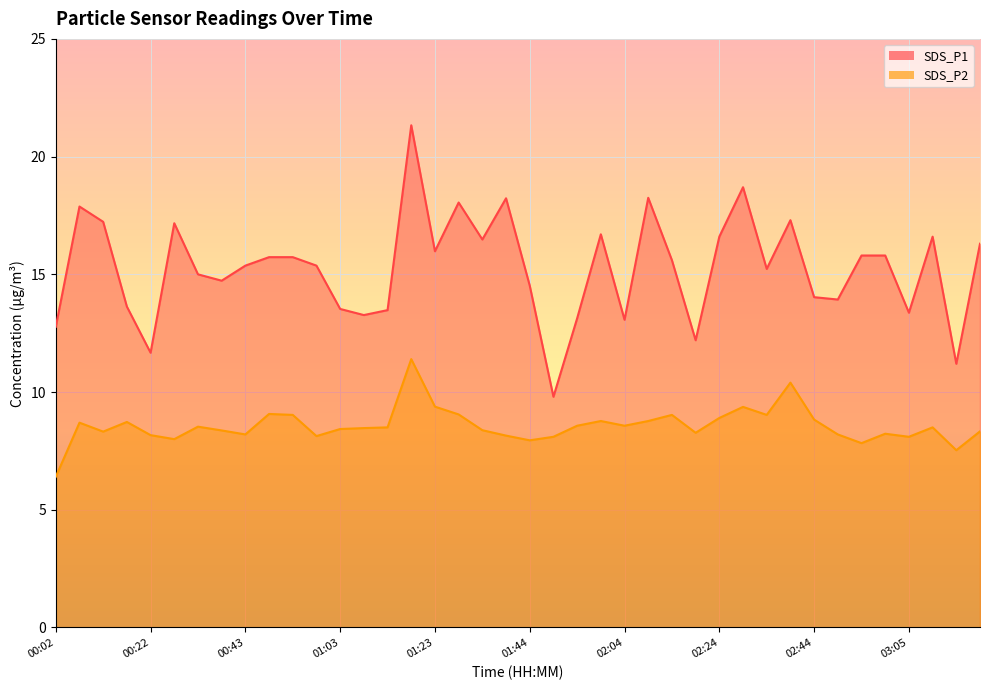

What are all the series names shown in the legend?

SDS_P1, SDS_P2